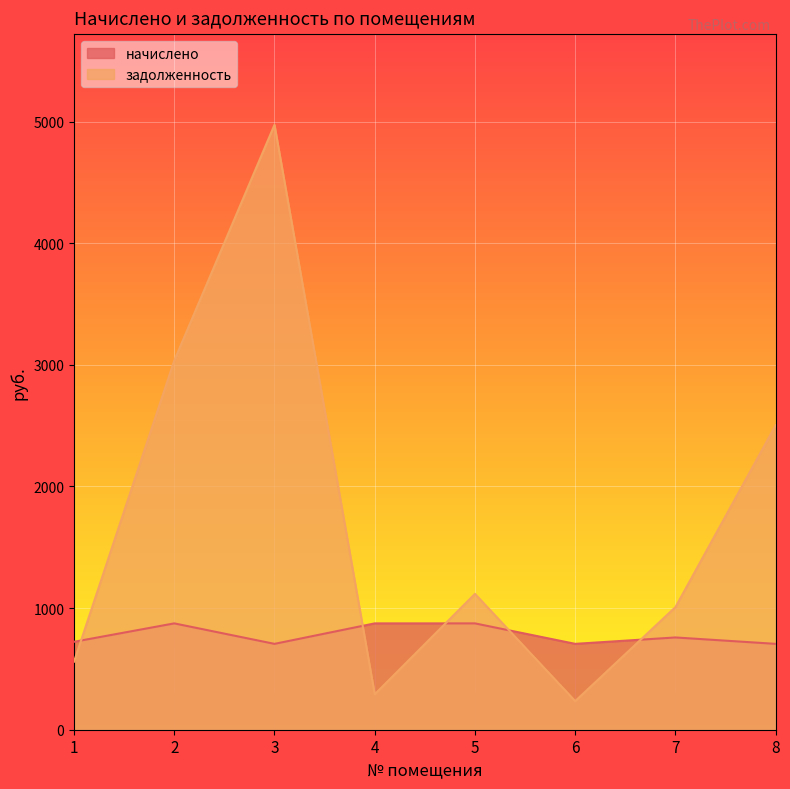

How many data points in начислено are less than 758?

4